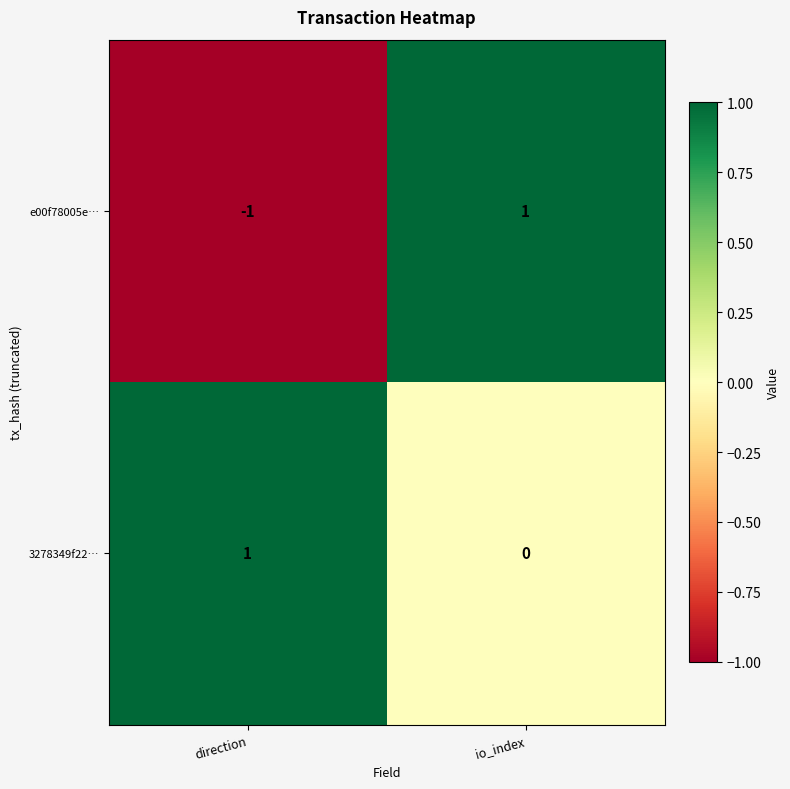

How many distinct data groups are displayed?

2